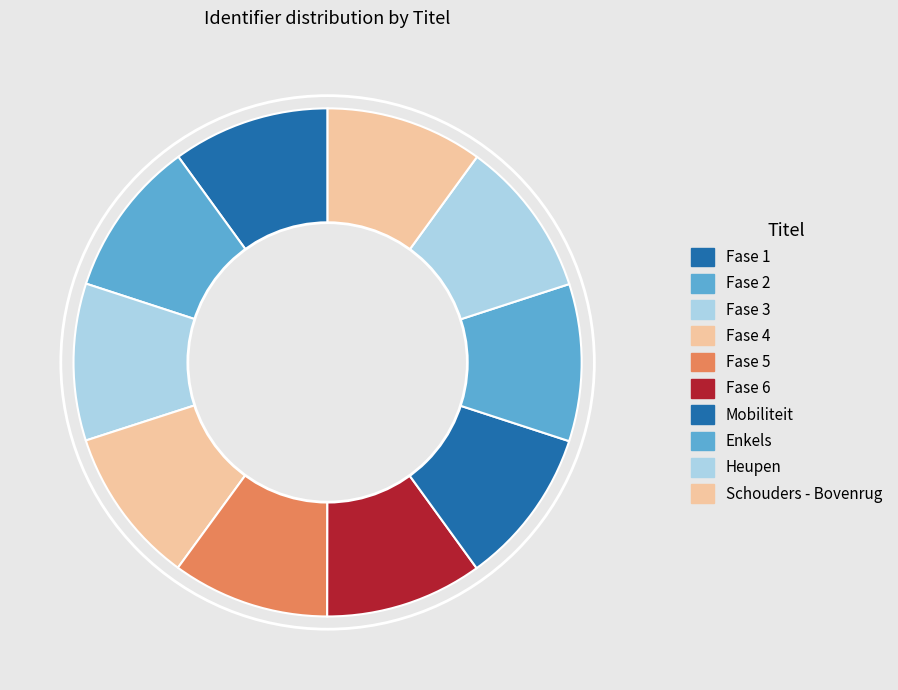

Does Fase 4 represent more than half of the total?

No